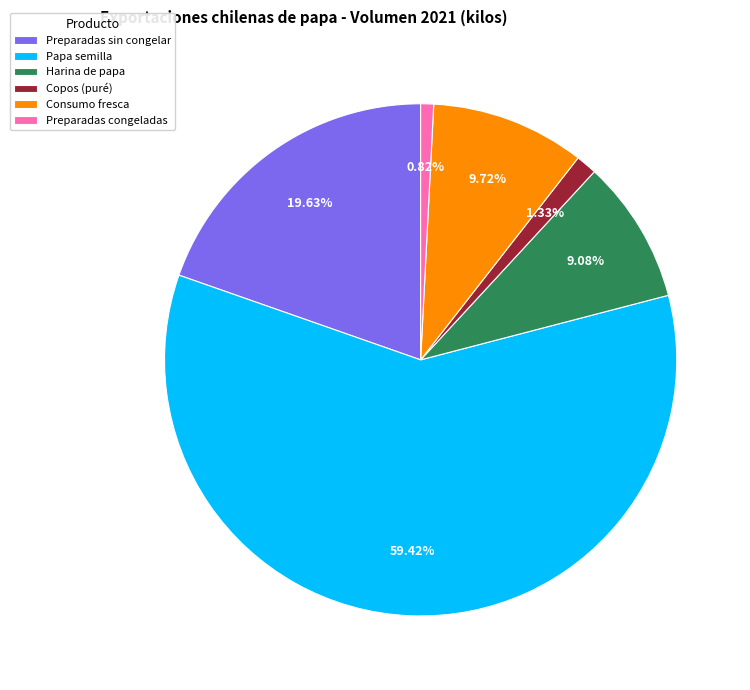

To the nearest percent, what portion does Papa semilla represent?

59%